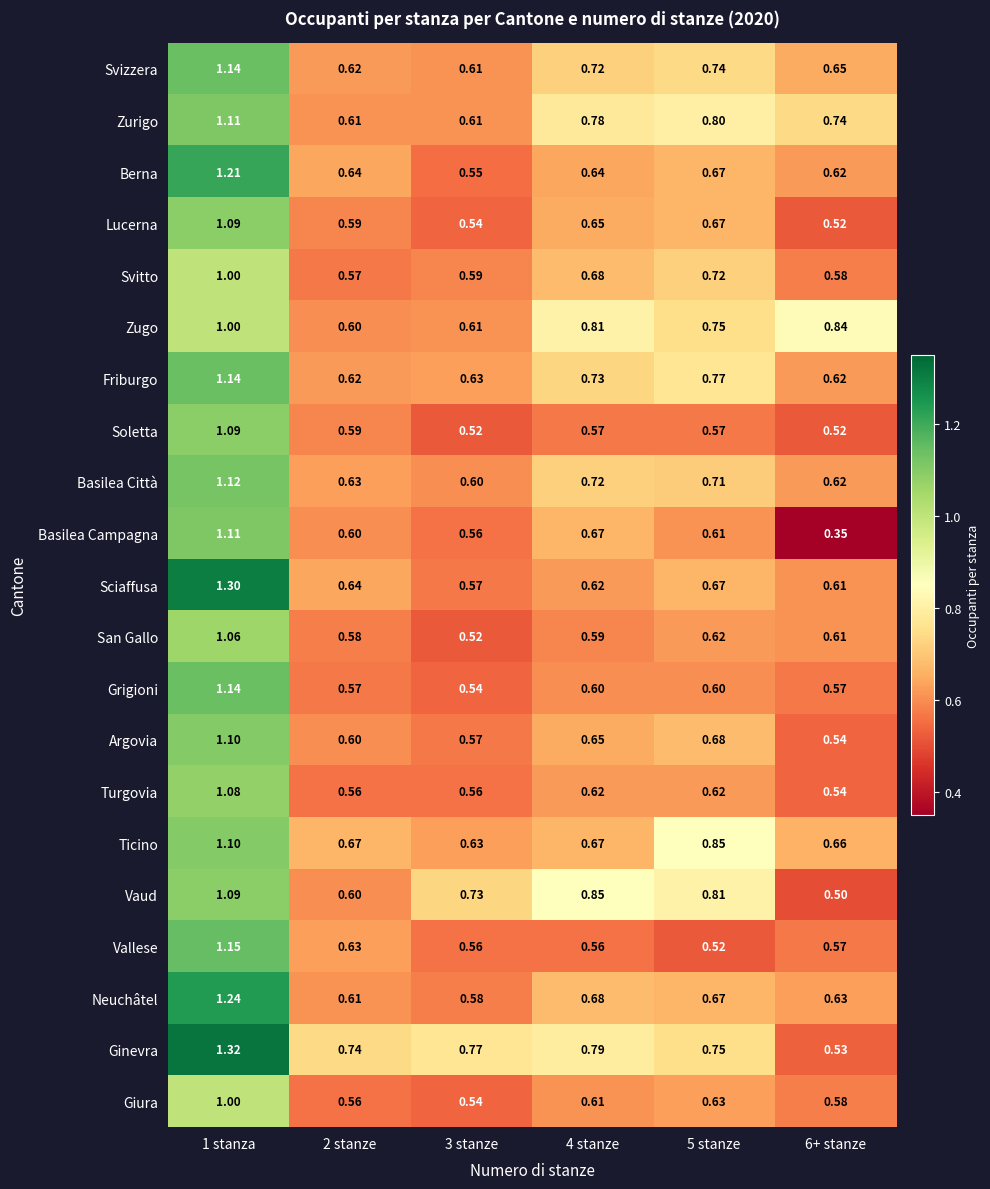

Between 2 stanze and 3 stanze, which series saw the biggest shift?

Vaud